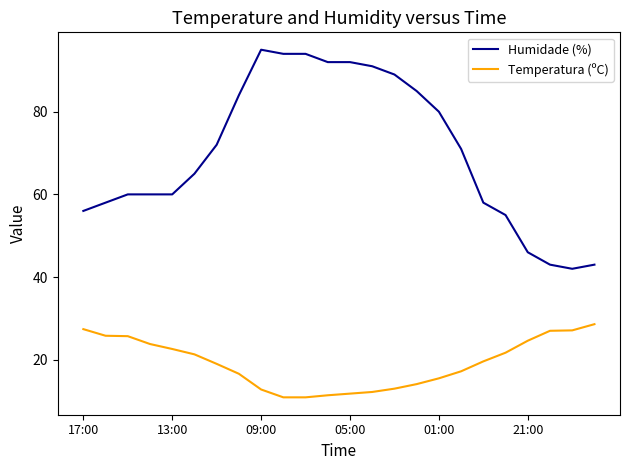

Which series has the largest total across all categories?

Humidade (%)